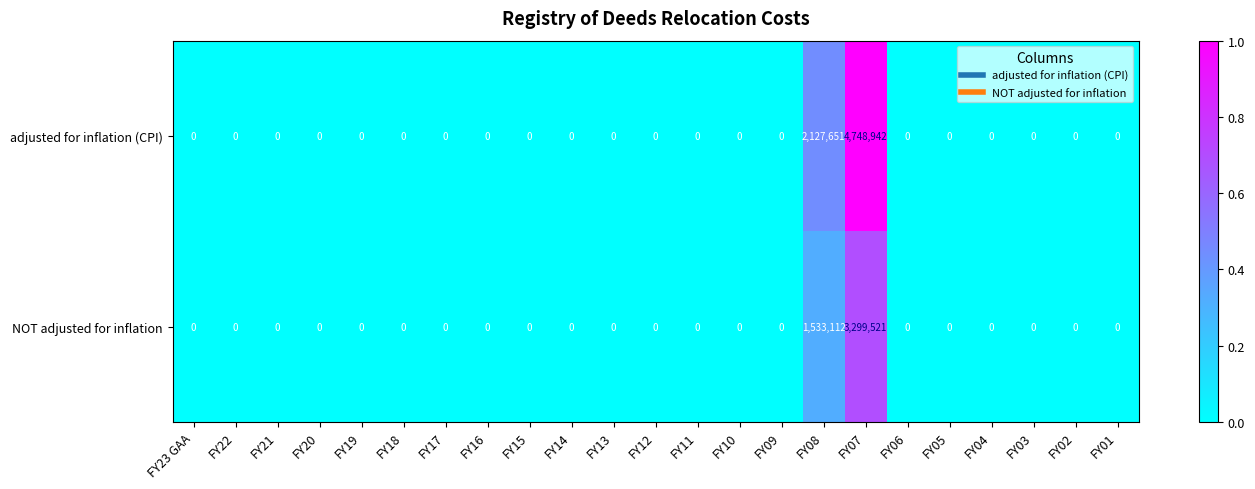

At which category does the chart reach its peak across all series?

FY07